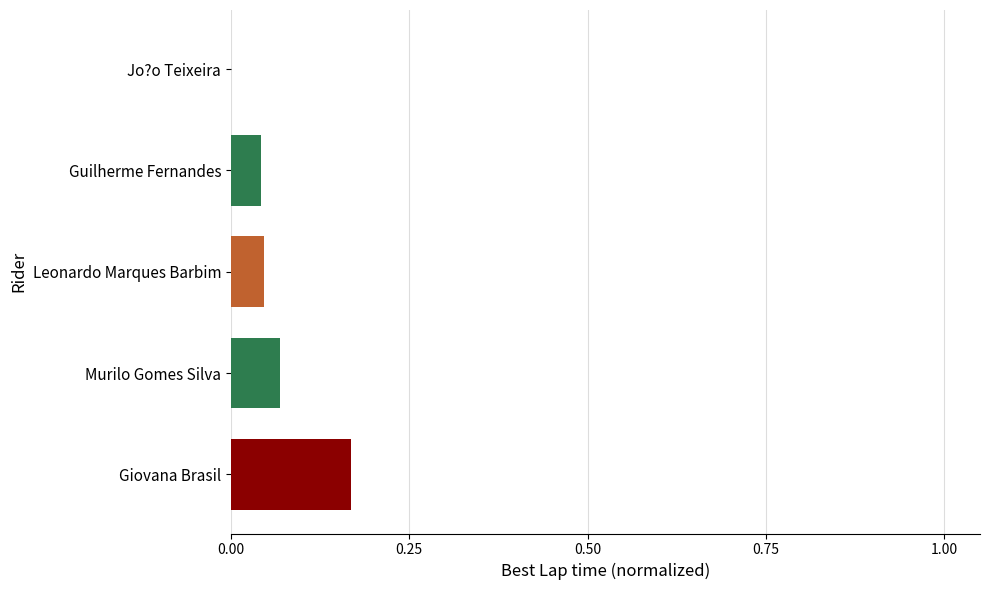

Are the bars horizontal?

Yes